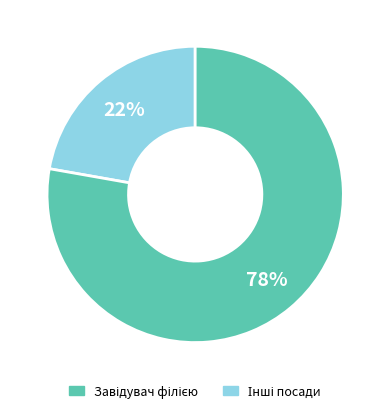

To the nearest percent, what is the average slice percentage?

50%